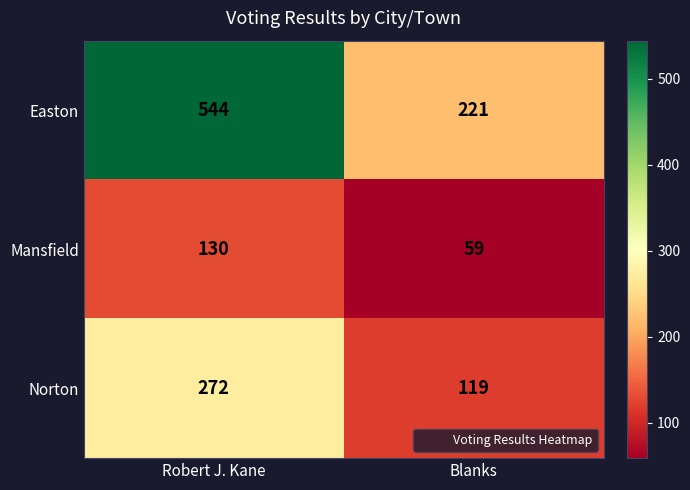

Reading right to left, transcribe all the data shown in this chart.

Easton: 221	544
Mansfield: 59	130
Norton: 119	272